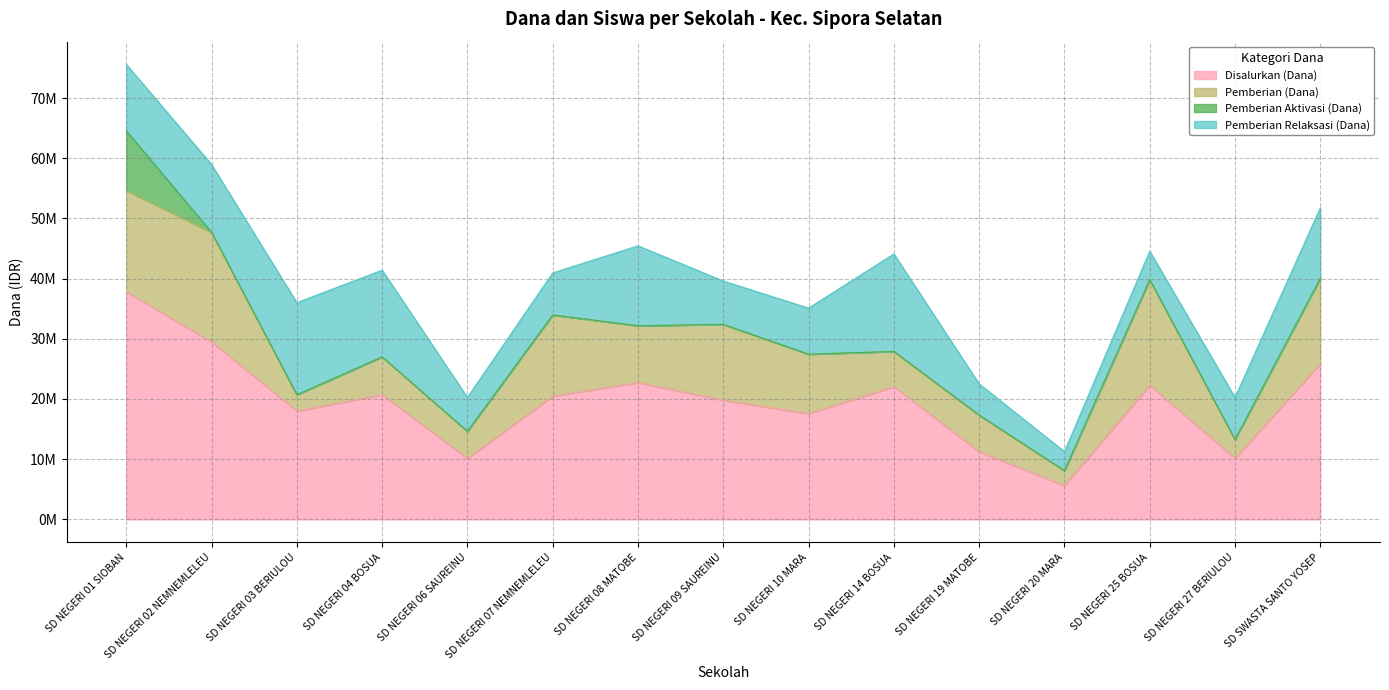

True or false: Siswa Disalurkan and Pemberian (Dana) cross at least once.

False